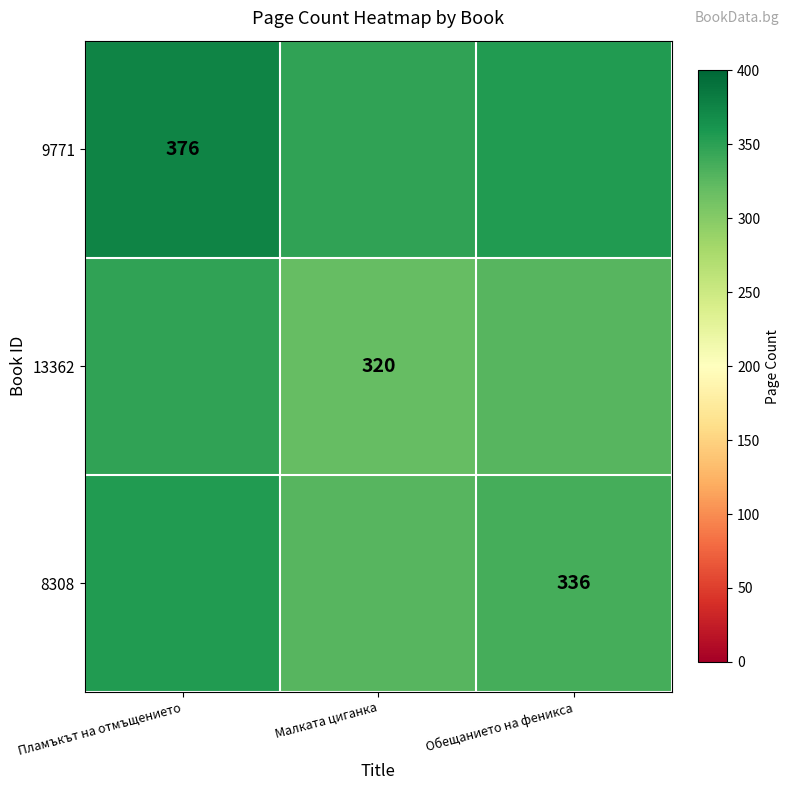

What is the difference between the highest and lowest values at Обещанието на феникса?

28